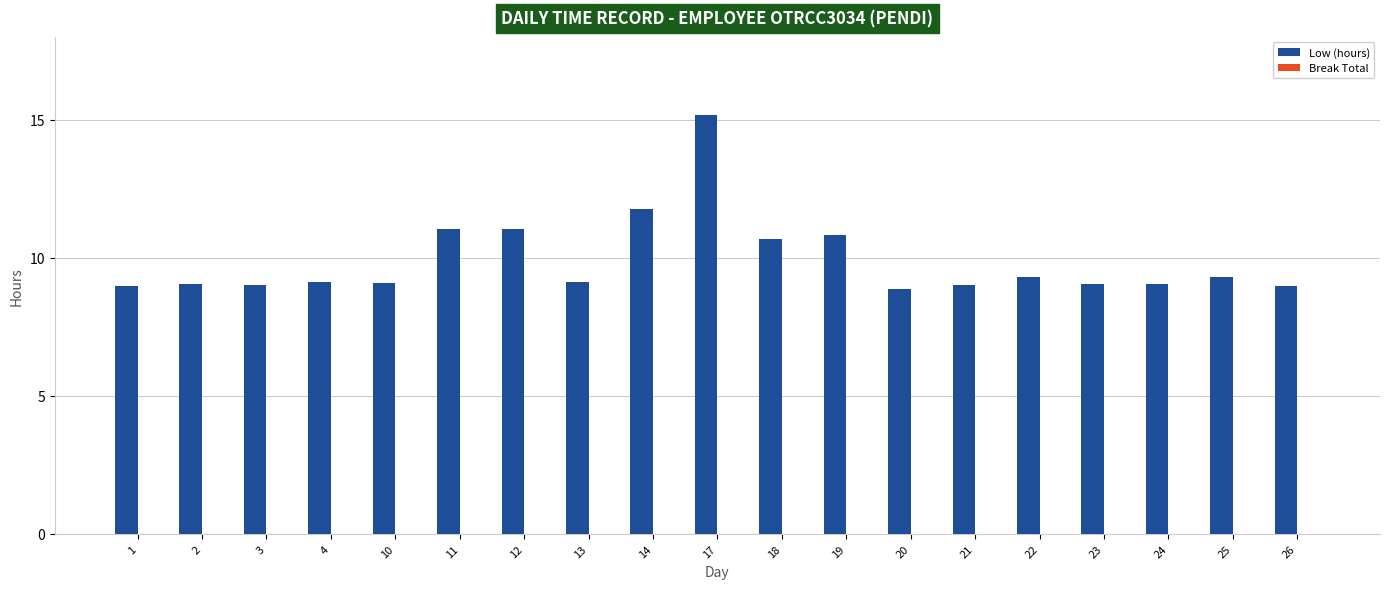

Does the chart contain any negative values?

No